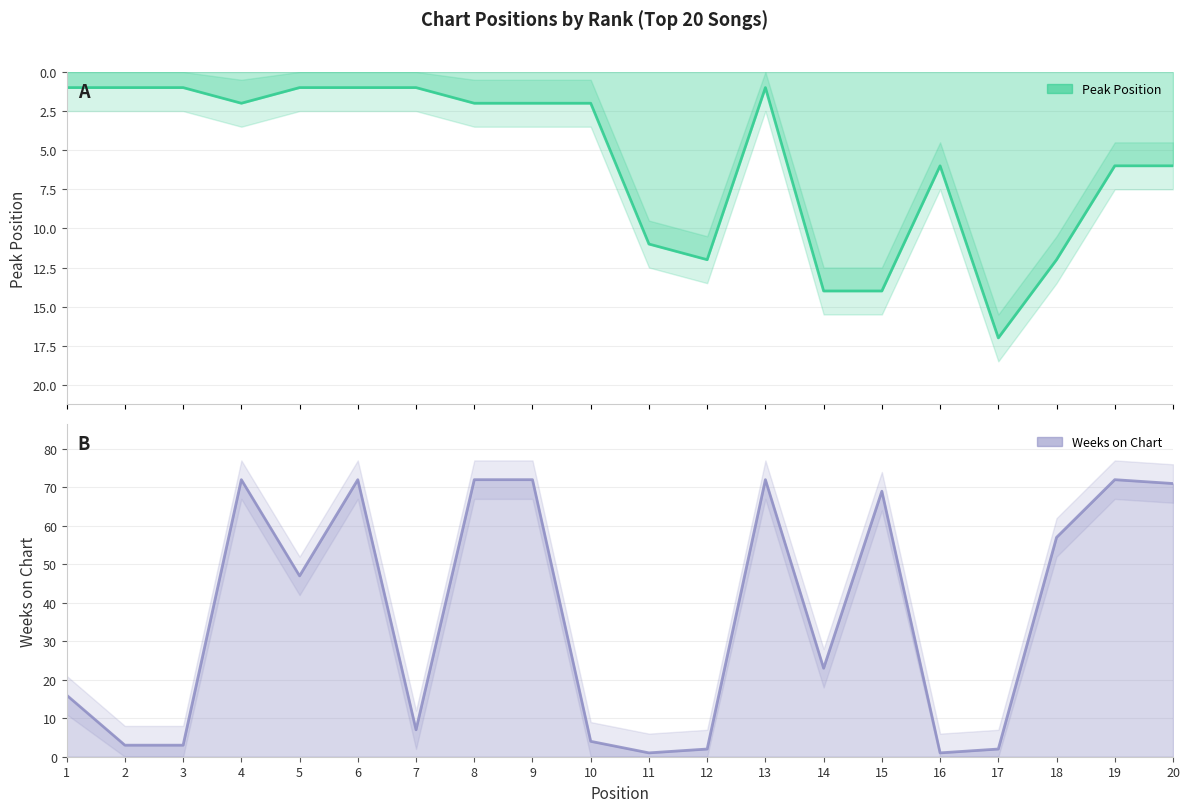

True or false: Peak Position has a value of 1 at 5.

False